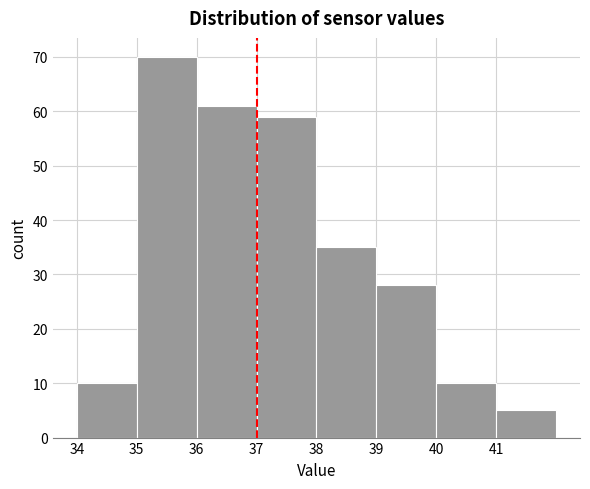

Reading left to right, list every bar in this chart as the range it spans on the x-axis followed by its height. The values are not printed on the chart, so give them approximately, as read against the axis.

34 to 35: 10
35 to 36: 70
36 to 37: 61
37 to 38: 59
38 to 39: 35
39 to 40: 28
40 to 41: 10
41 to 42: 5